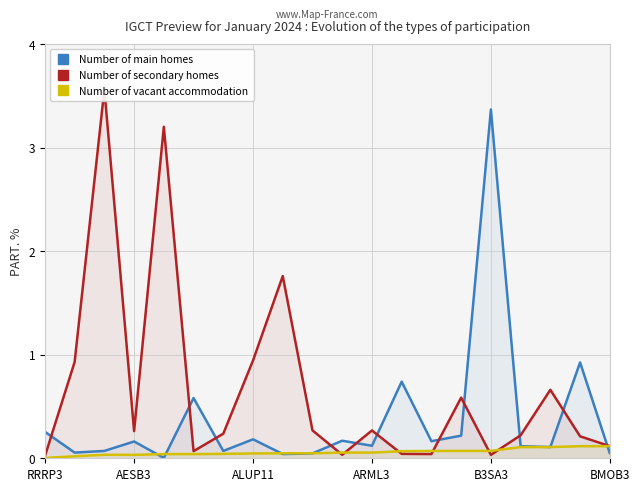

What is the maximum value for Number of main homes?

3.4